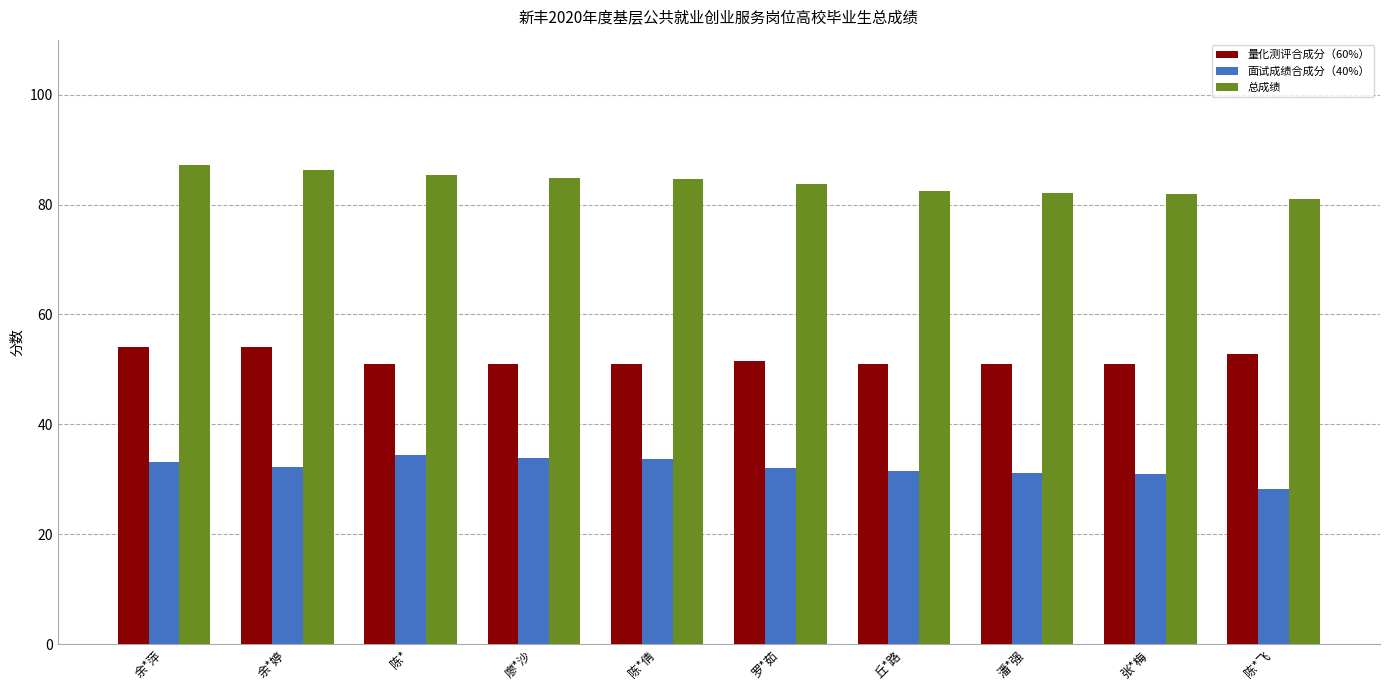

What is the label of the 5th bar from the right?

罗*茹